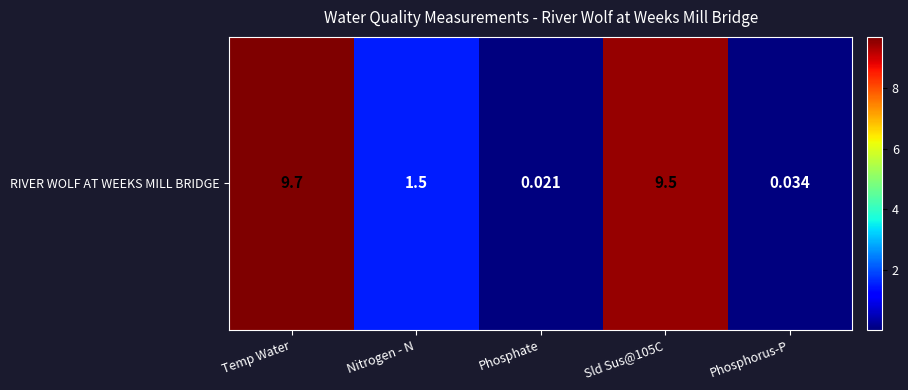

What is the average value?

4.2